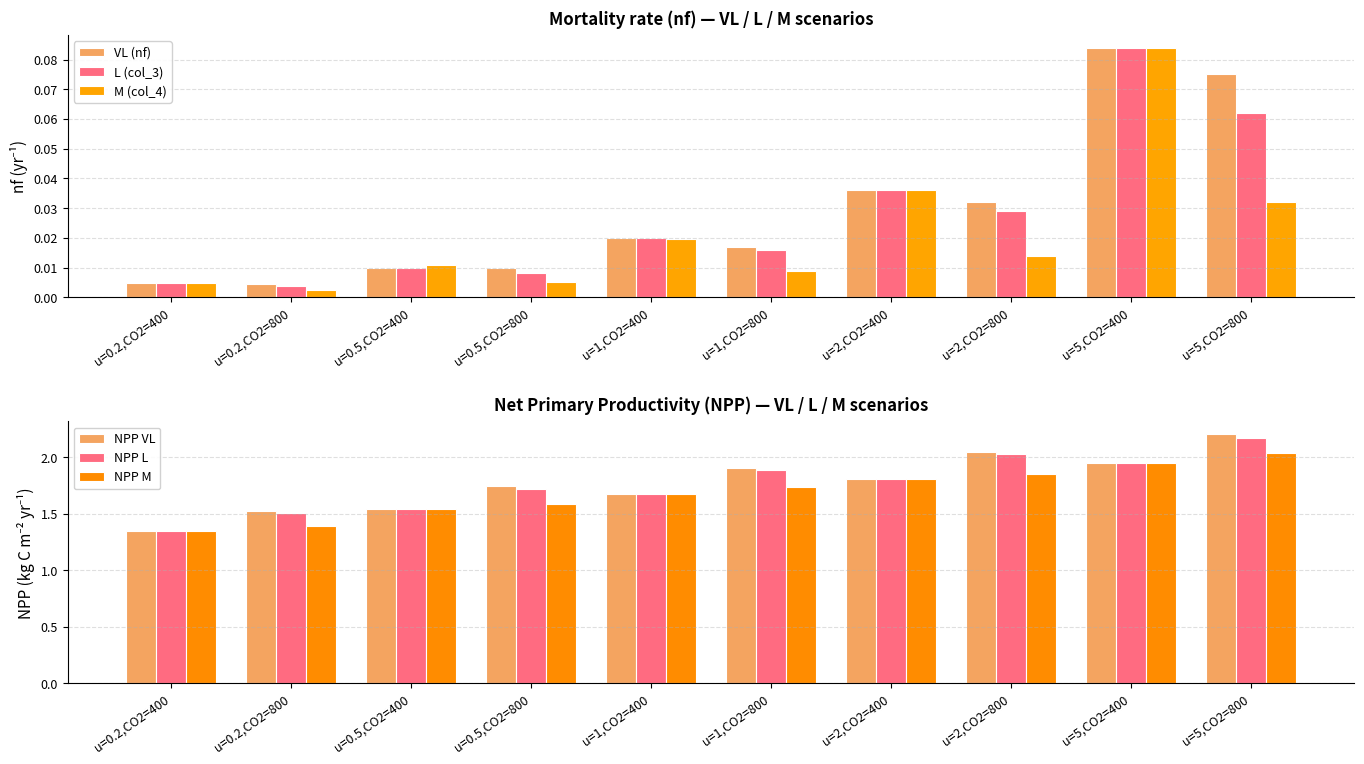

At which category does the chart reach its peak across all series?

u=5,CO2=800